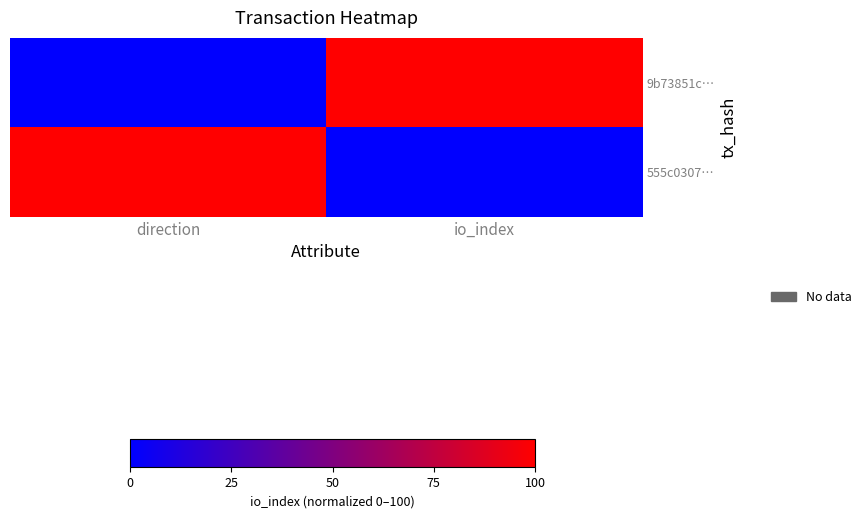

Reading left to right, what are all the values shown in this chart?

9b73851c…: direction=0	io_index=100
555c0307…: direction=100	io_index=0